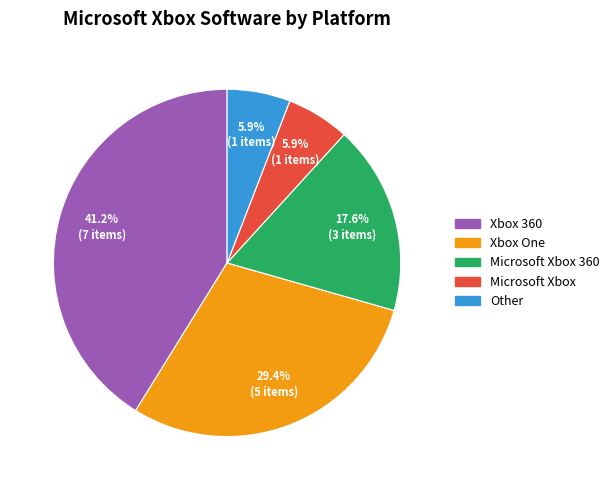

What is the ratio of the value at Microsoft Xbox to the value at Xbox One?

0.2